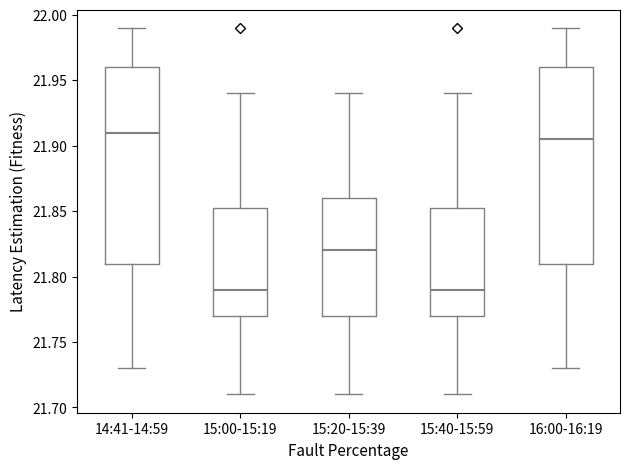

Reading left to right, read every box against the y-axis: the position of its median line, the range the box covers, and the ends of its whiskers. The values are not printed on the chart, so give them approximately, as read against the axis.

14:41-14:59: median 21.910, box 21.810 to 21.960, whiskers 21.730 to 21.990
15:00-15:19: median 21.790, box 21.770 to 21.855, whiskers 21.710 to 21.940
15:20-15:39: median 21.820, box 21.770 to 21.860, whiskers 21.710 to 21.940
15:40-15:59: median 21.790, box 21.770 to 21.855, whiskers 21.710 to 21.940
16:00-16:19: median 21.905, box 21.810 to 21.960, whiskers 21.730 to 21.990